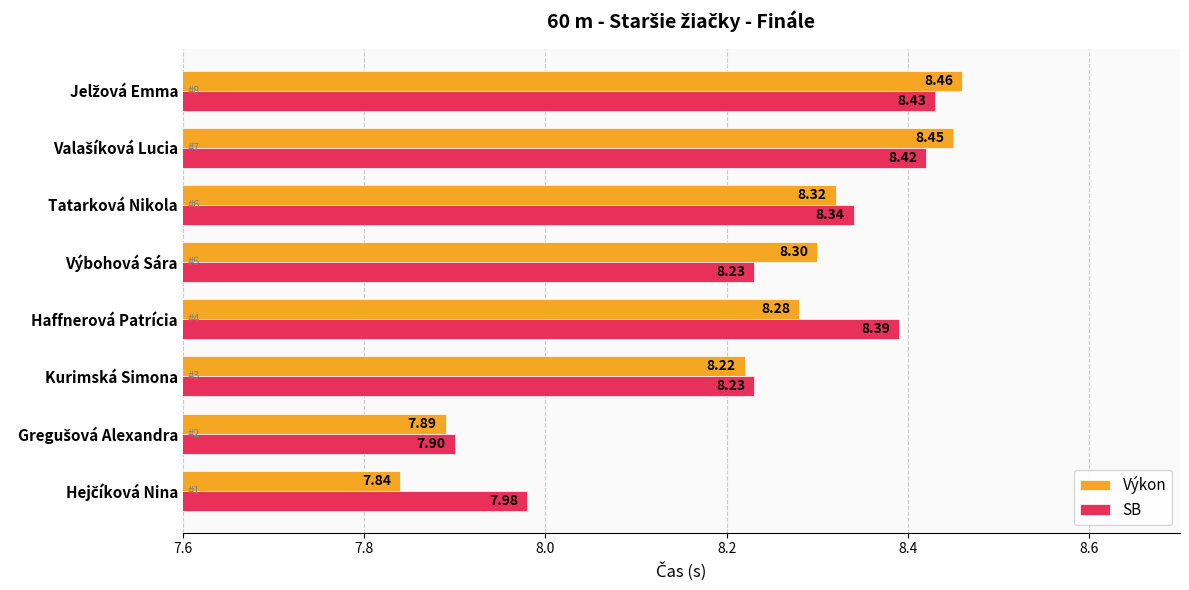

List the series in order of their overall mean, lowest first.

Výkon, SB